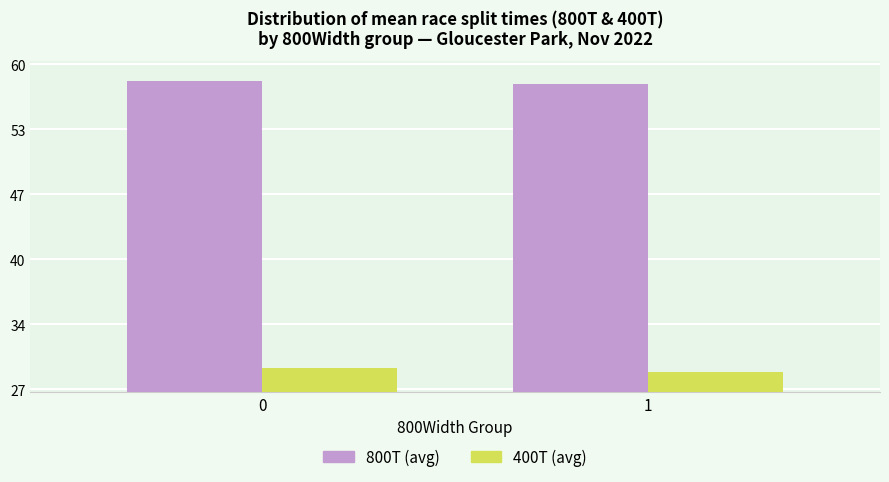

Reading right to left, list all the values displayed in this chart.

800T: 1=58.0	0=58.4
400T: 1=28.7	0=29.2